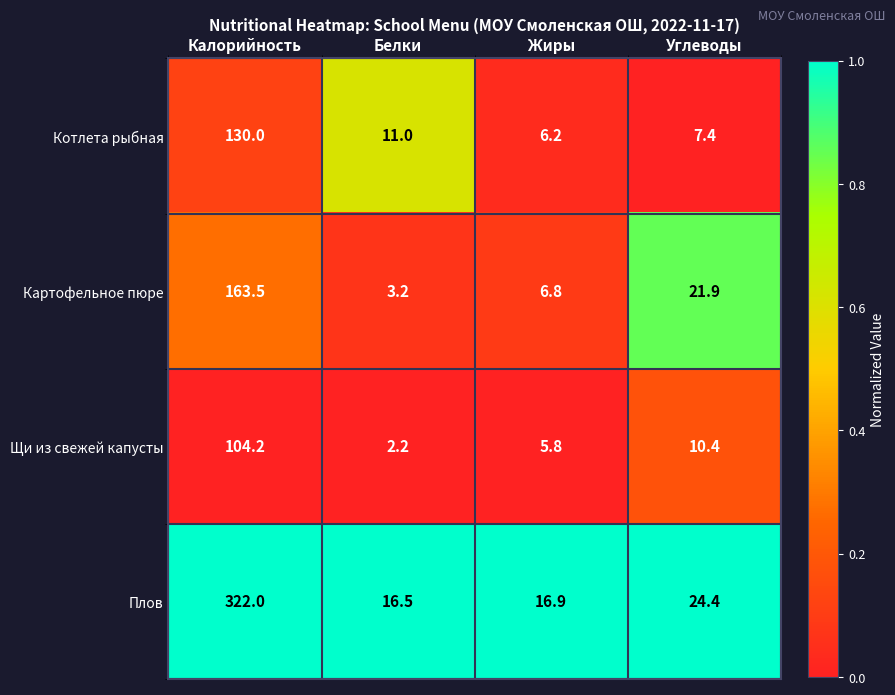

The value of Щи из свежей капусты at Калорийность is 104.2. True or false?

True